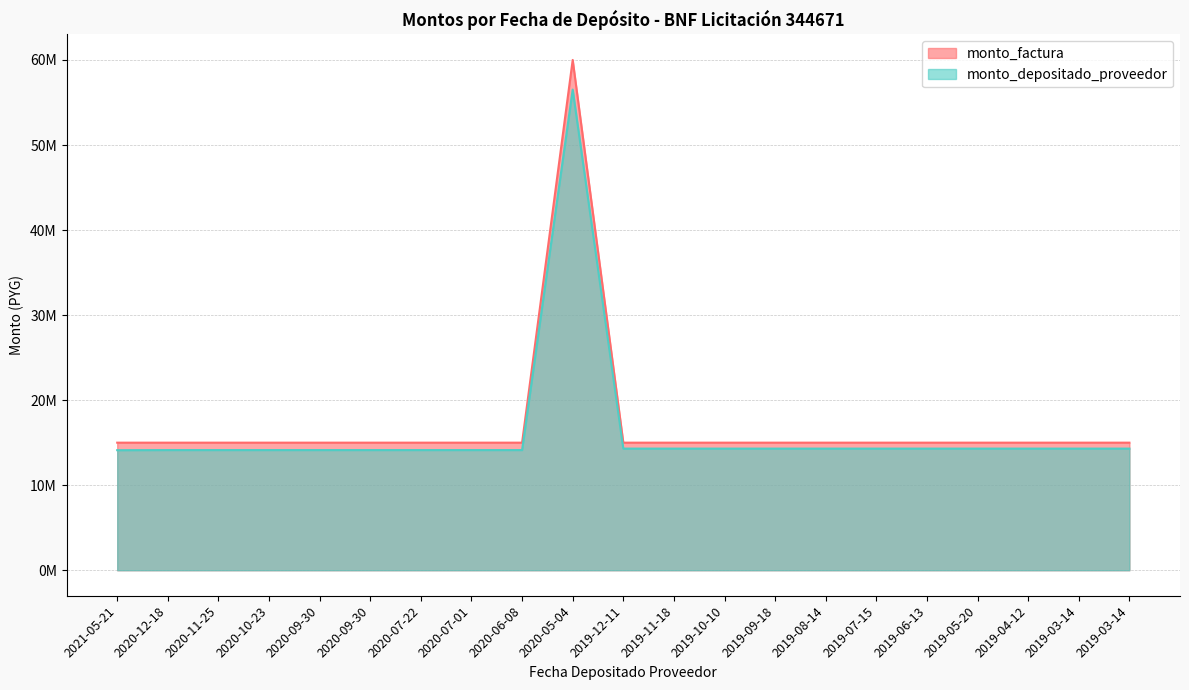

Where is monto_factura nearest to the value 37500000?

2021-05-21